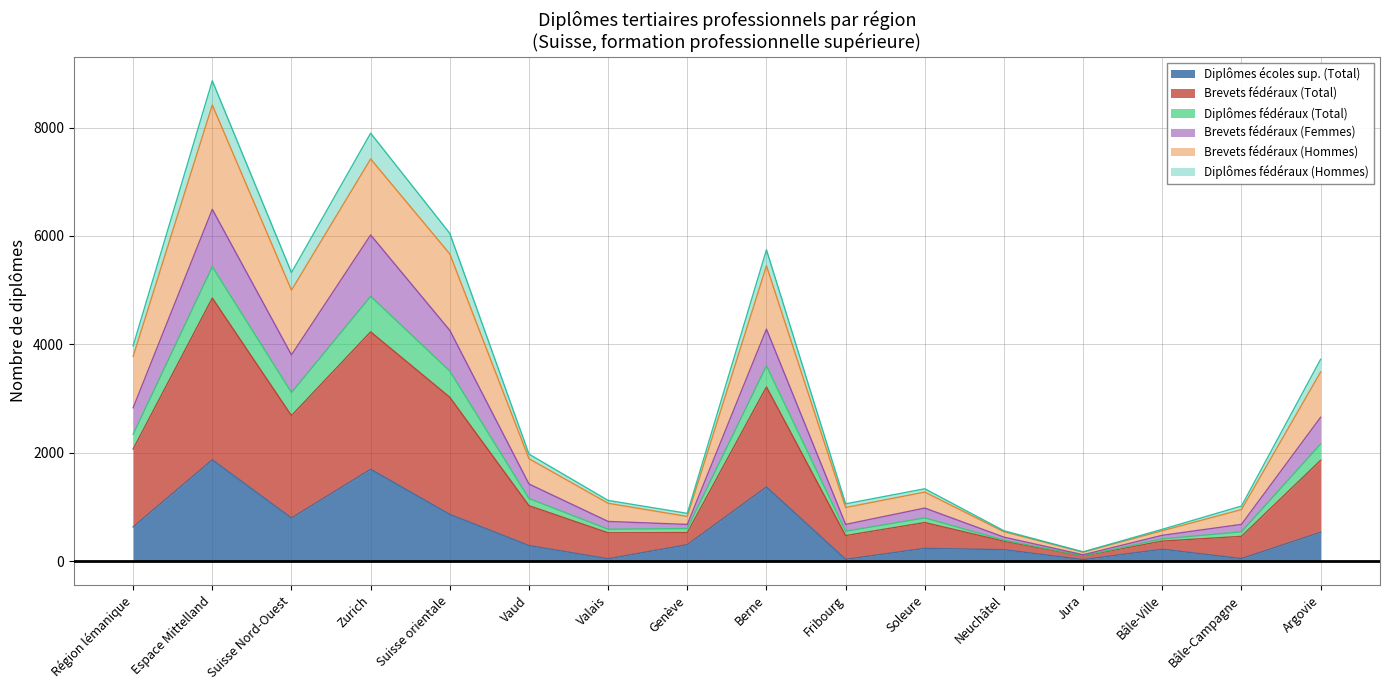

Does the chart display data point markers on the line(s)?

No